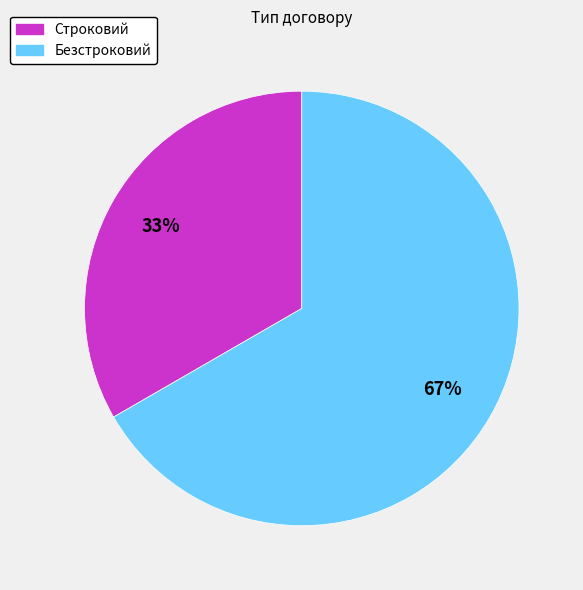

True or false: Строковий accounts for 33% of the total.

True